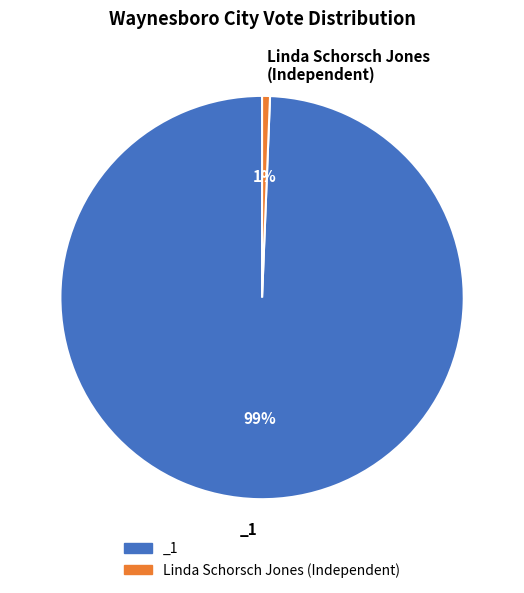

To the nearest percent, what is the average slice percentage?

50%